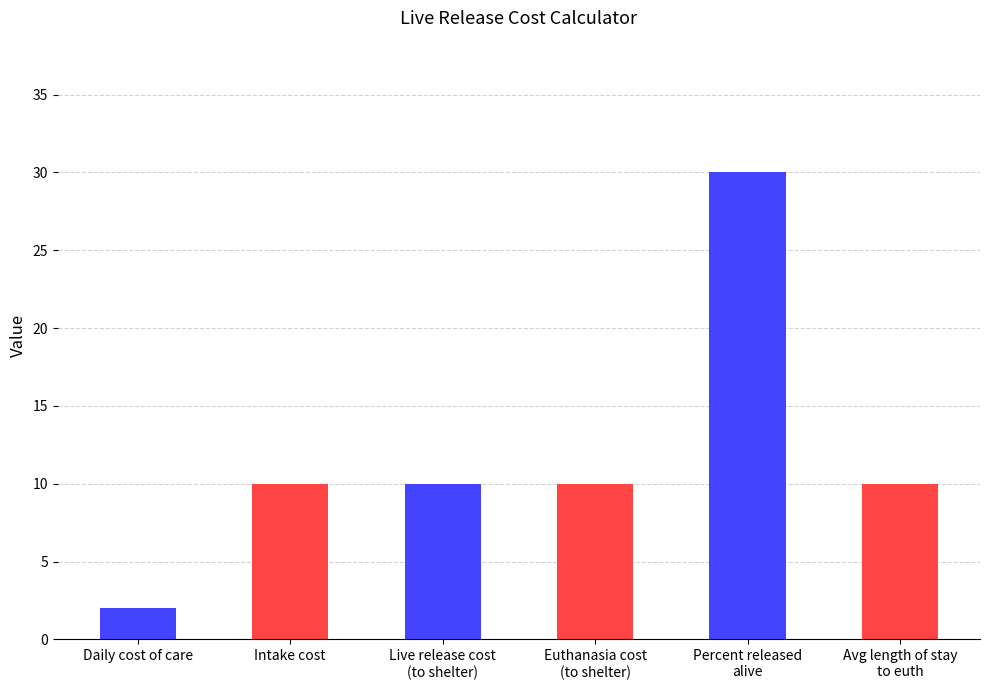

Reading right to left, list all the values displayed in this chart.

Avg length of stay
to euth=10	Percent released
alive=30	Euthanasia cost
(to shelter)=10	Live release cost
(to shelter)=10	Intake cost=10	Daily cost of care=2